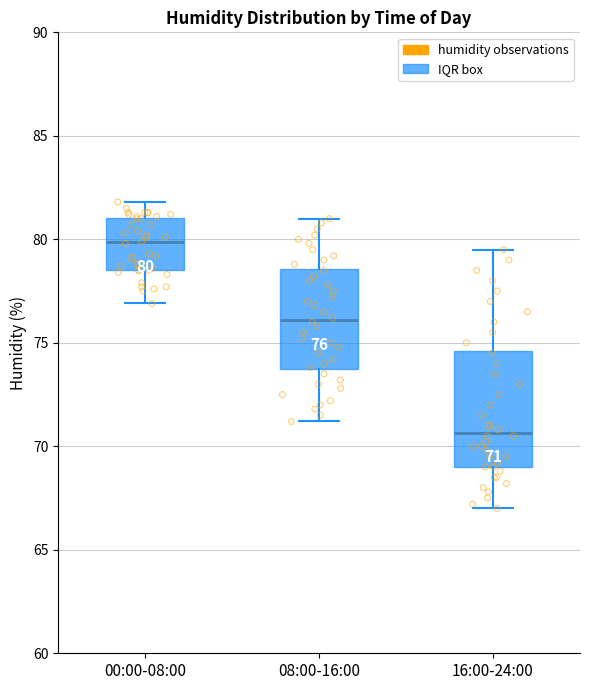

Which box has the highest median line?

00:00-08:00